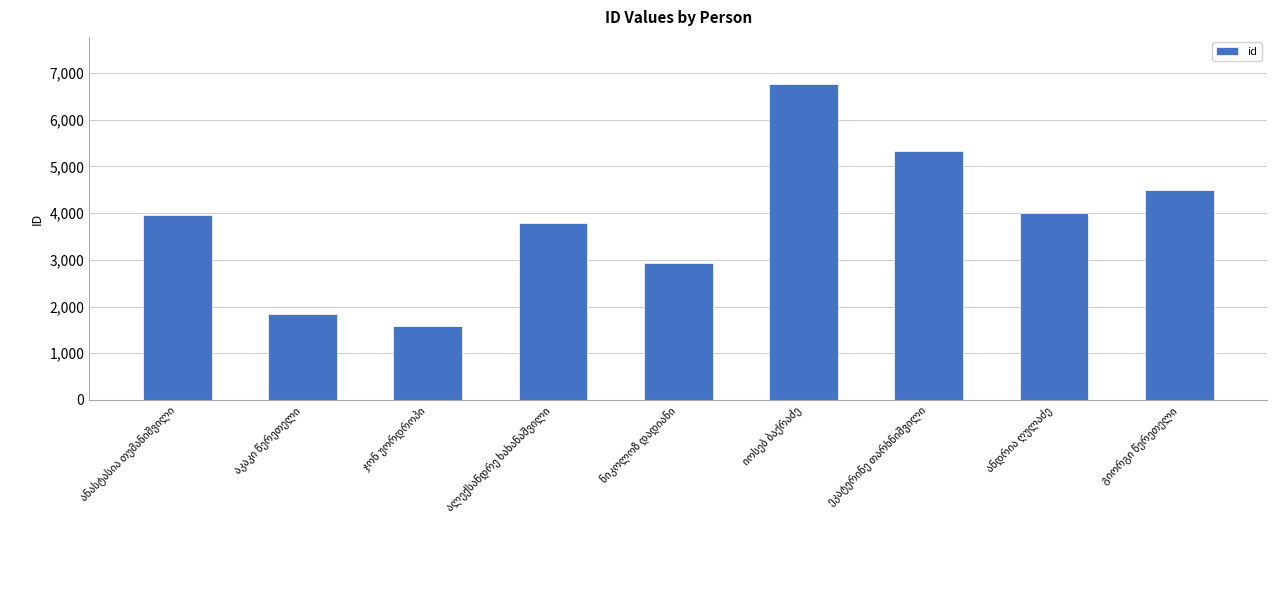

What is the value of the 7th bar from the left?

5326